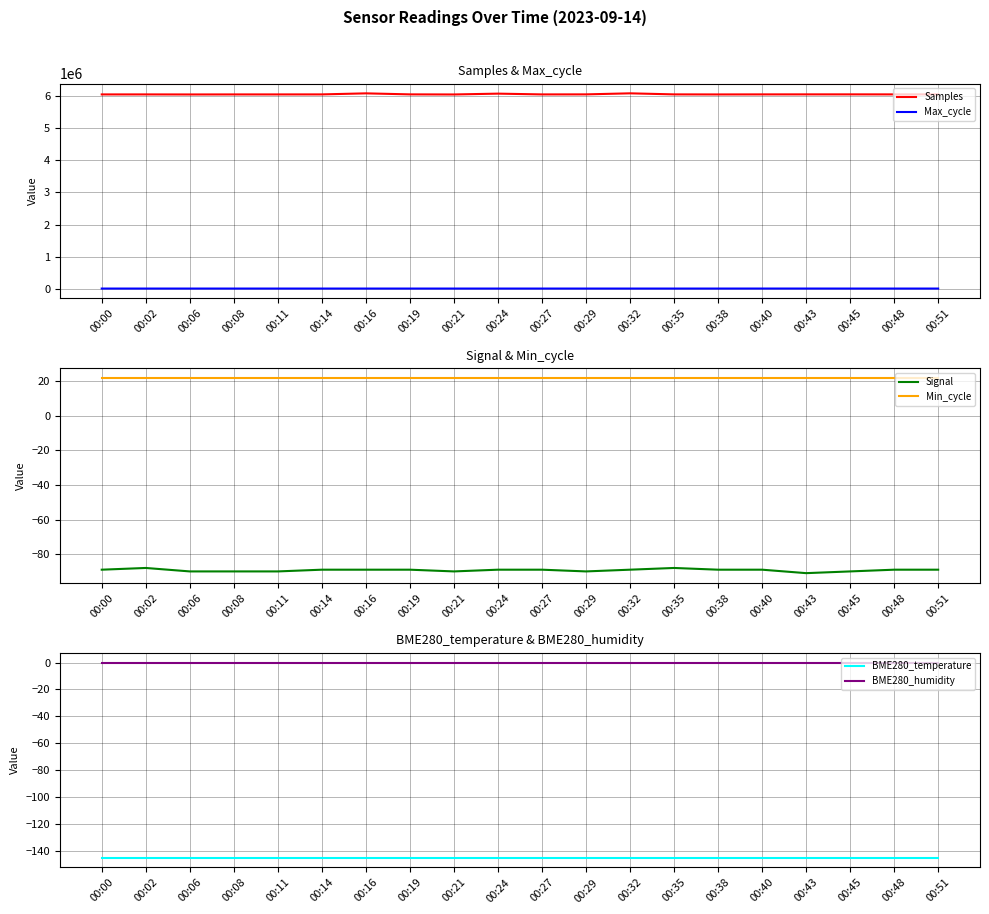

True or false: Samples has more than 1 interior local peaks.

True